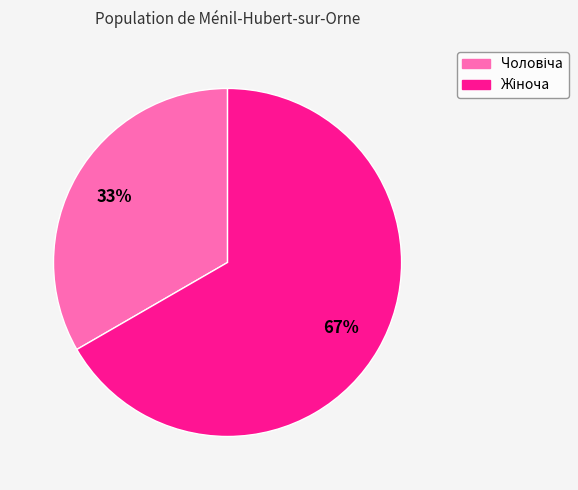

To the nearest percent, what is the average slice percentage?

50%